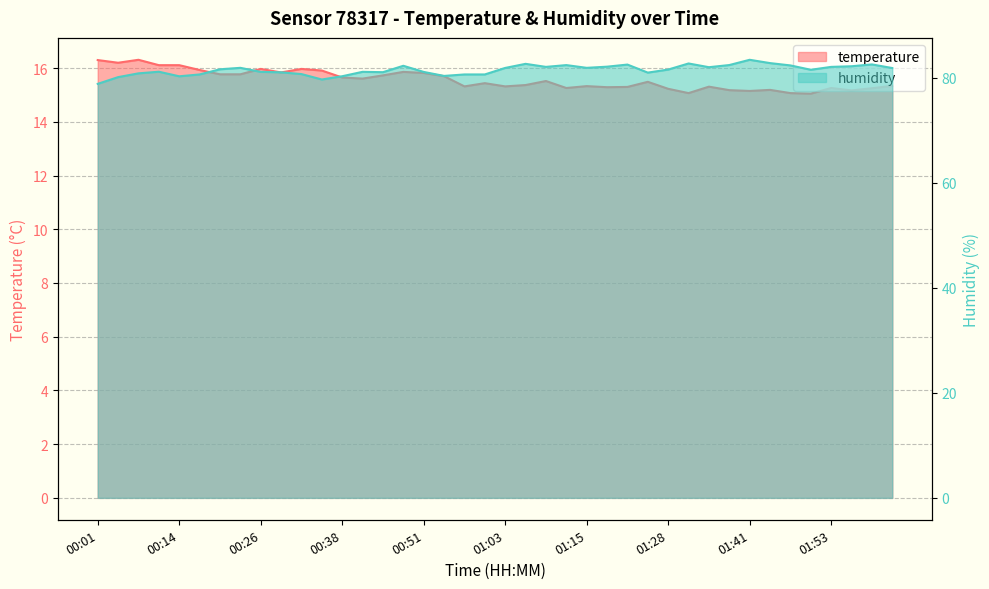

How many data points in humidity are less than 81?

12